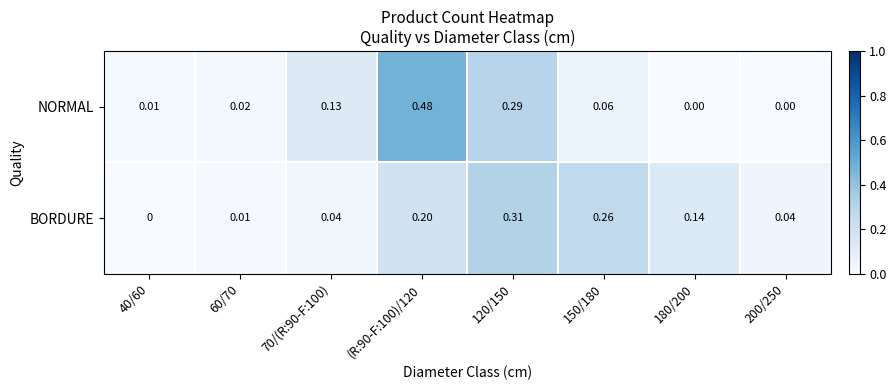

List the series in order of their peak value, lowest first.

BORDURE, NORMAL